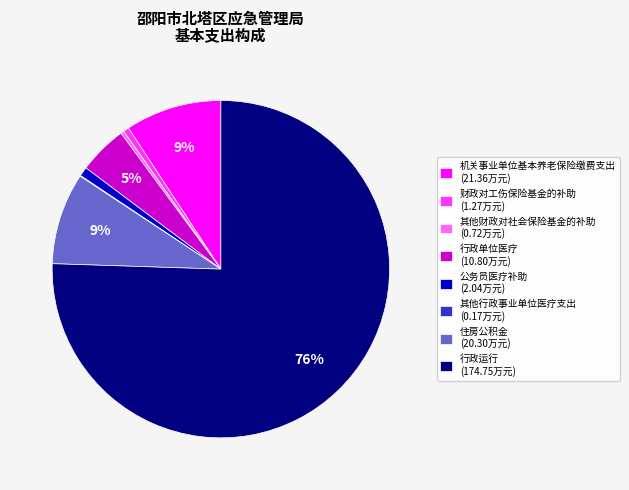

To the nearest percent, what is the combined percentage of 住房公积金 (20.30万元) and 行政运行 (174.75万元)?

84%